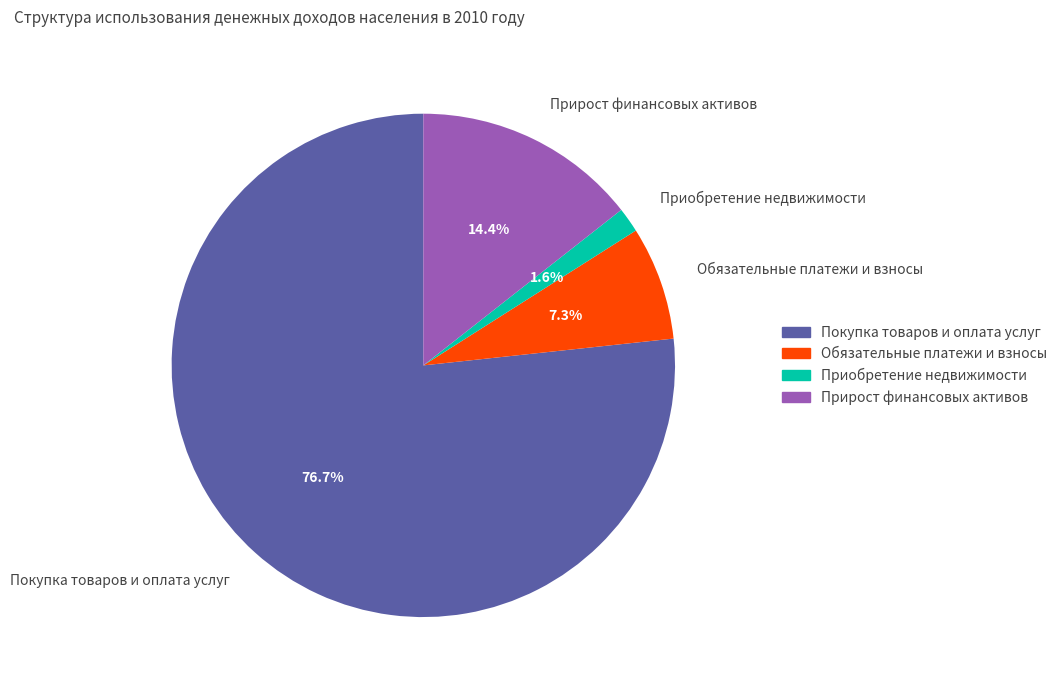

To the nearest percent, what is the difference between the largest and smallest slice percentages?

75%